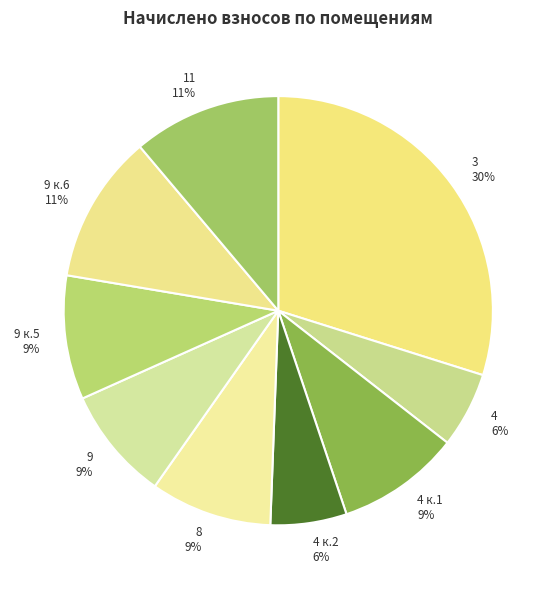

Is it true that 4 к.1 9% is 19% of the pie?

False